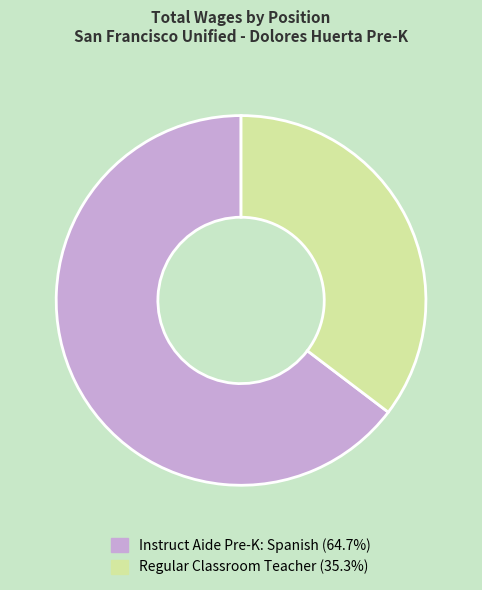

Rank the categories by value from lowest to highest.

Regular Classroom Teacher, Instruct Aide Pre-K: Spanish